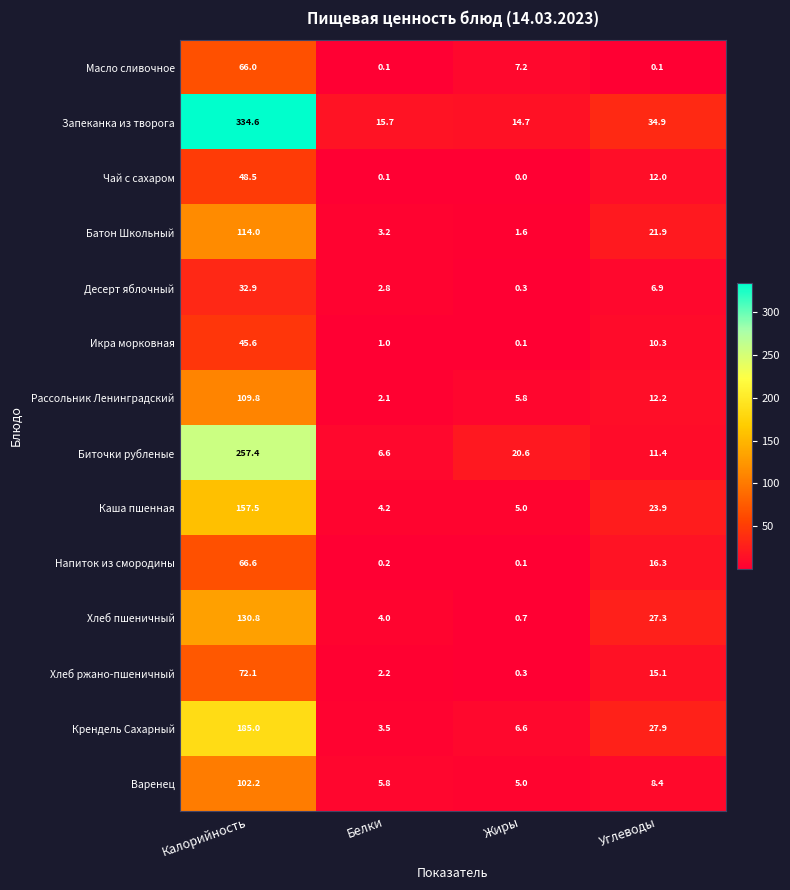

What is the maximum value for Десерт яблочный?

32.9